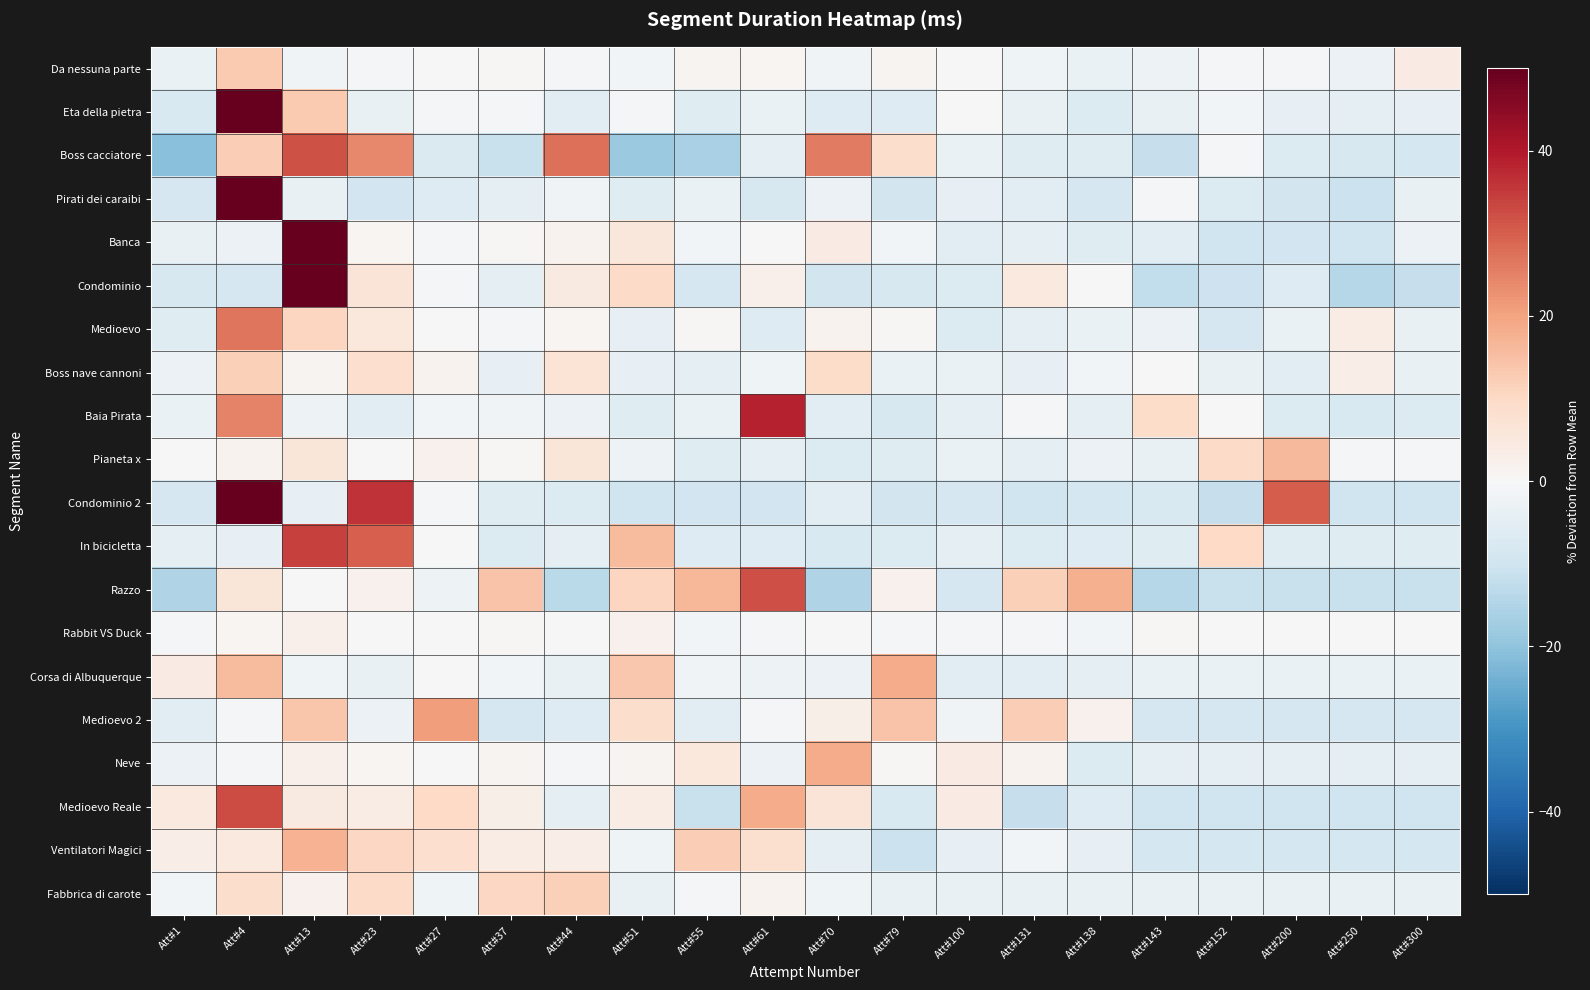

Between Att#44 and Att#143, which series saw the biggest shift?

Boss cacciatore